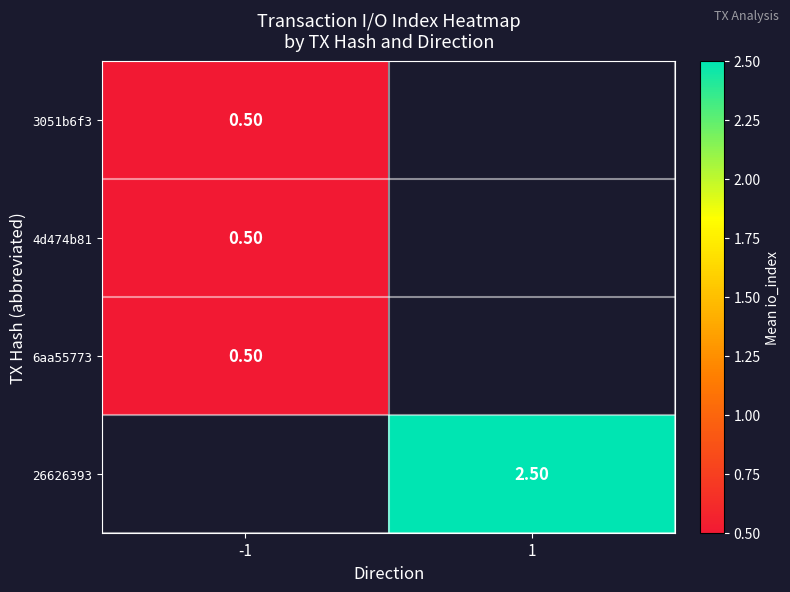

Which has a higher value, -1 or 1?

1